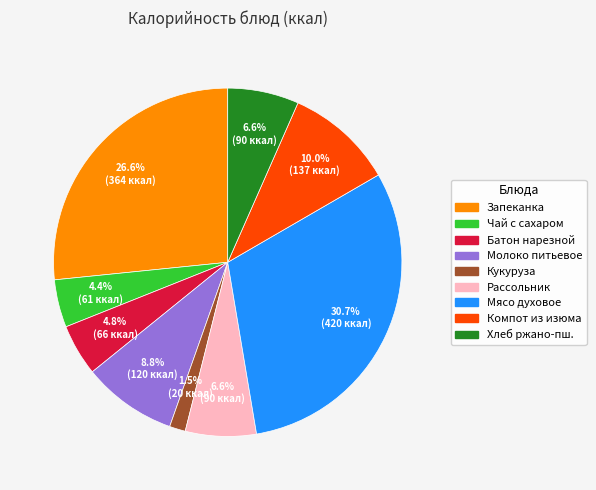

Does any single category account for the majority?

No